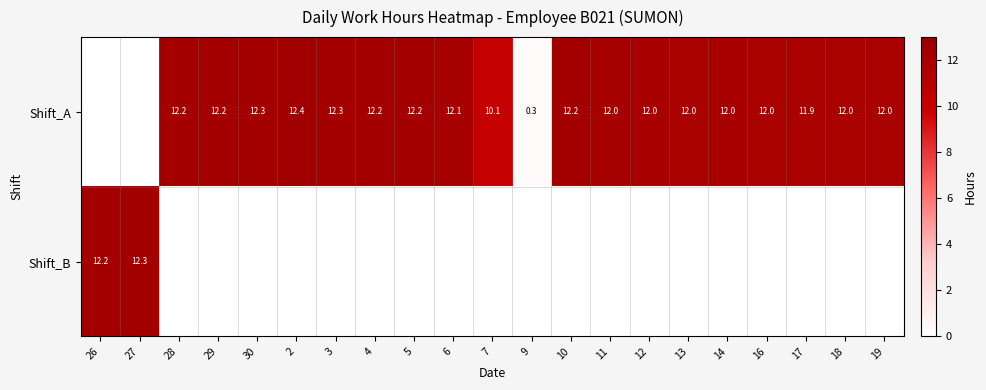

What is the difference between the Shift_A values at 7 and 9?

9.8